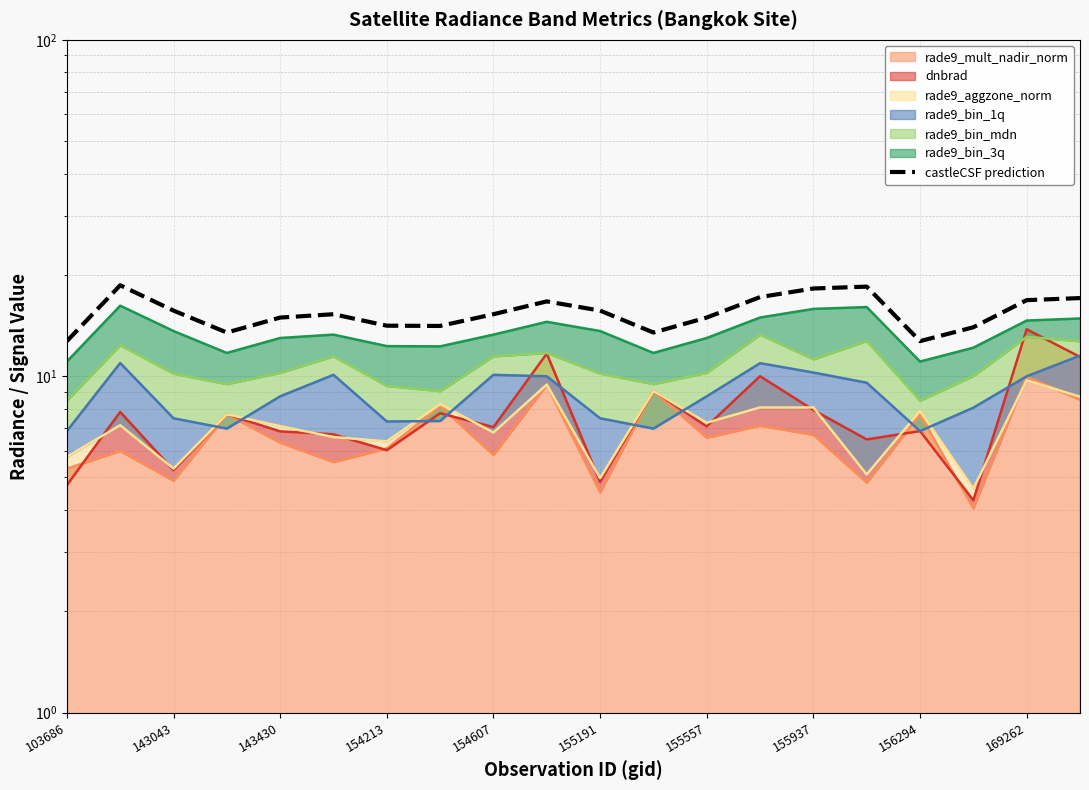

How many data points does each series have?

20